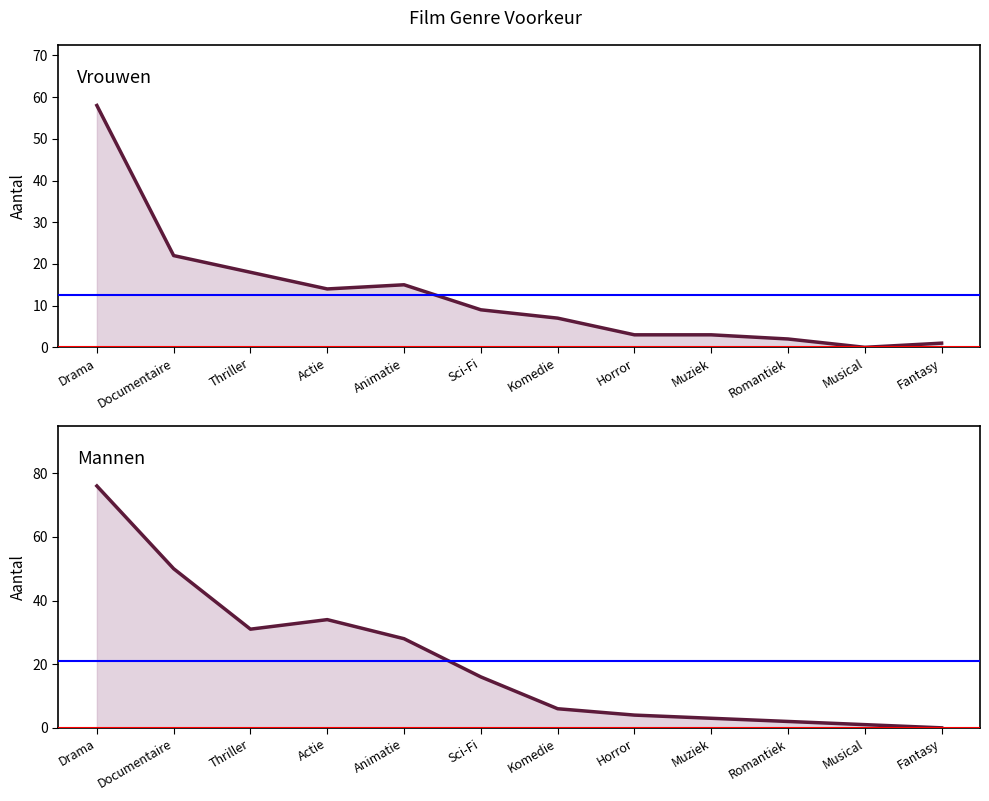

How many times do Mannen (lijn) and Vrouwen (lijn) cross each other?

3